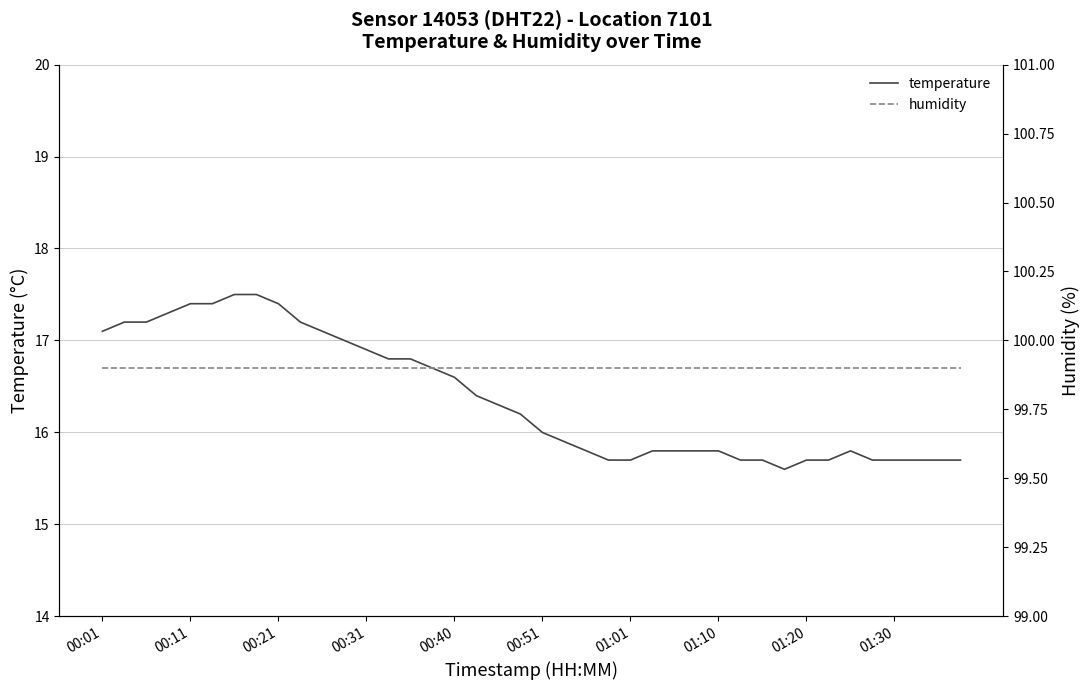

The value of temperature at 00:01 is 17.1. True or false?

True